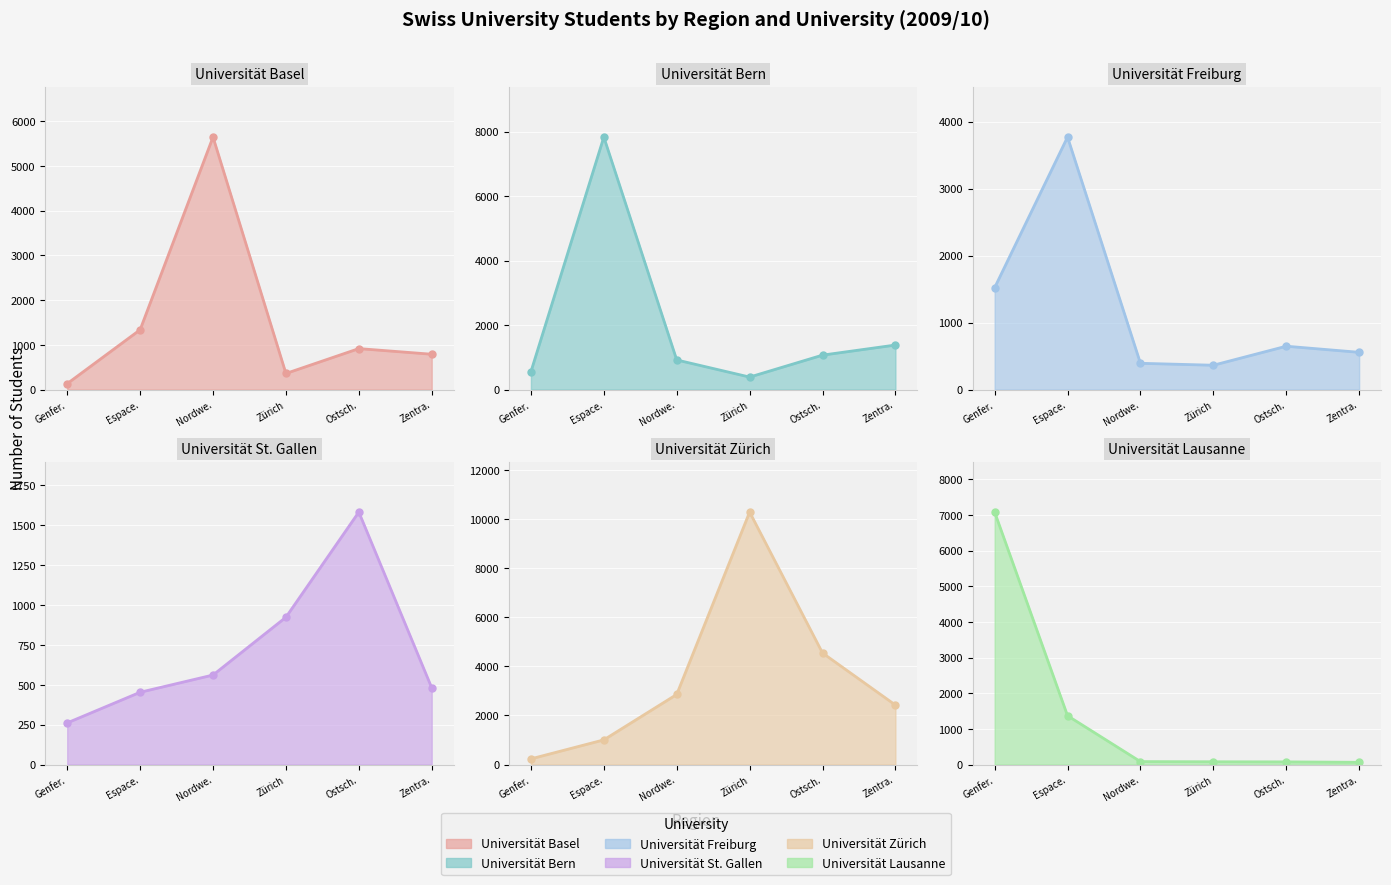

What is the difference between the Universität Freiburg values at Zürich and Ostsch.?

284